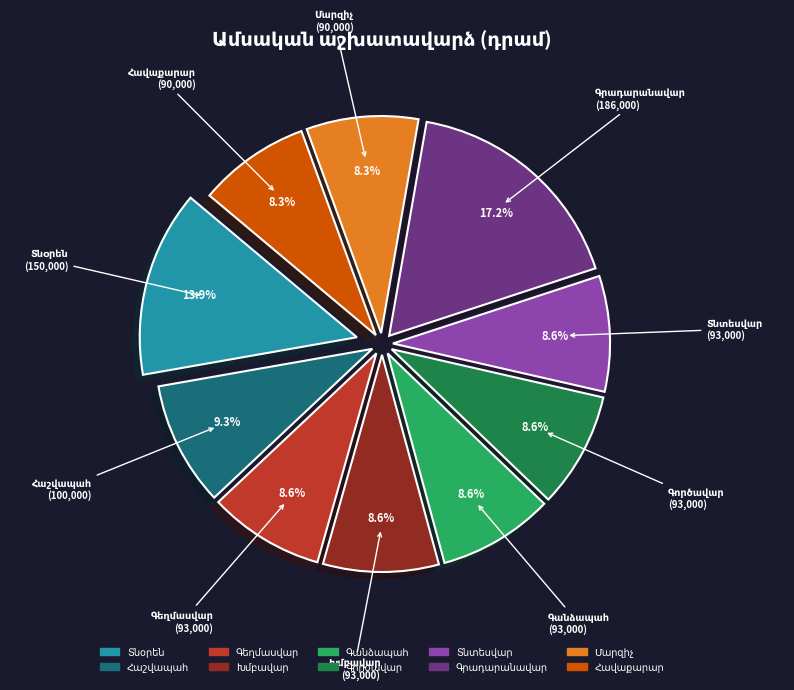

Does any single category account for the majority?

No